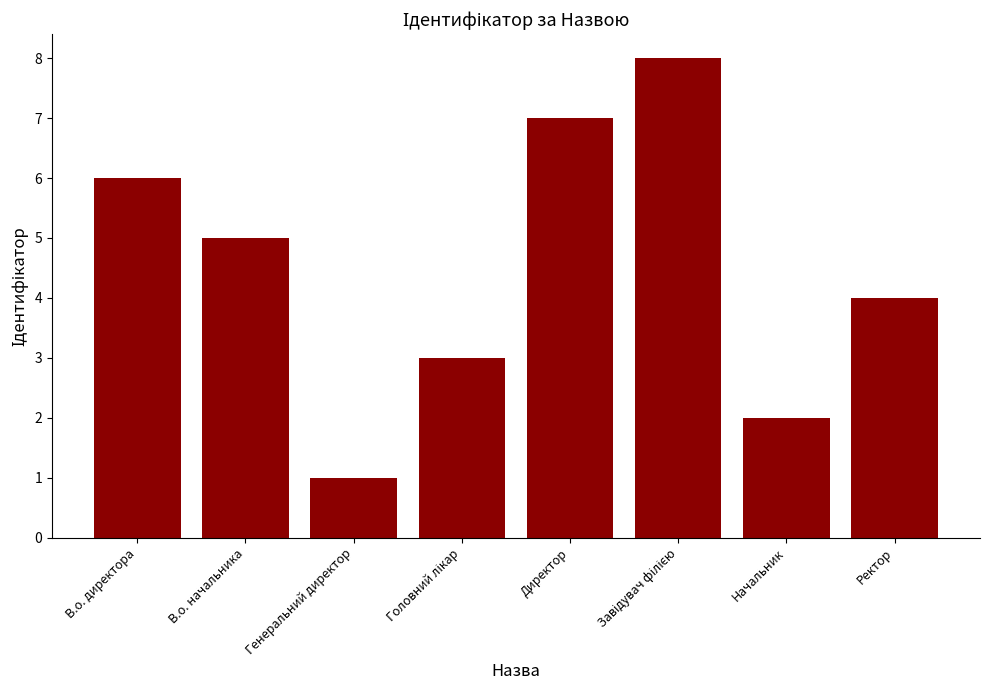

What is the greatest value displayed?

8